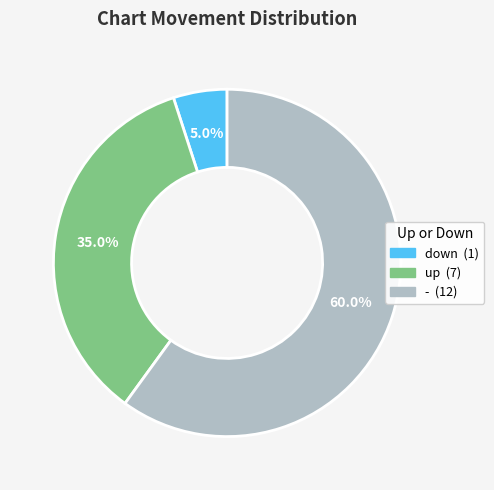

How many segments does this pie chart have?

3